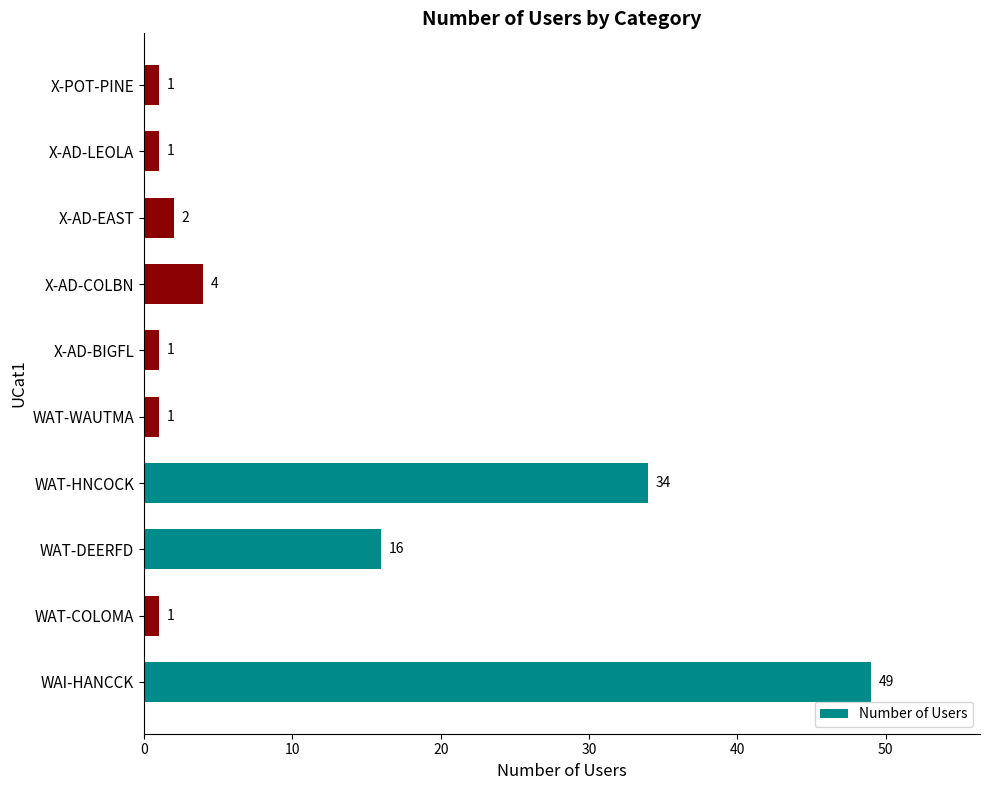

At which label is the value closest to 25?

WAT-DEERFD